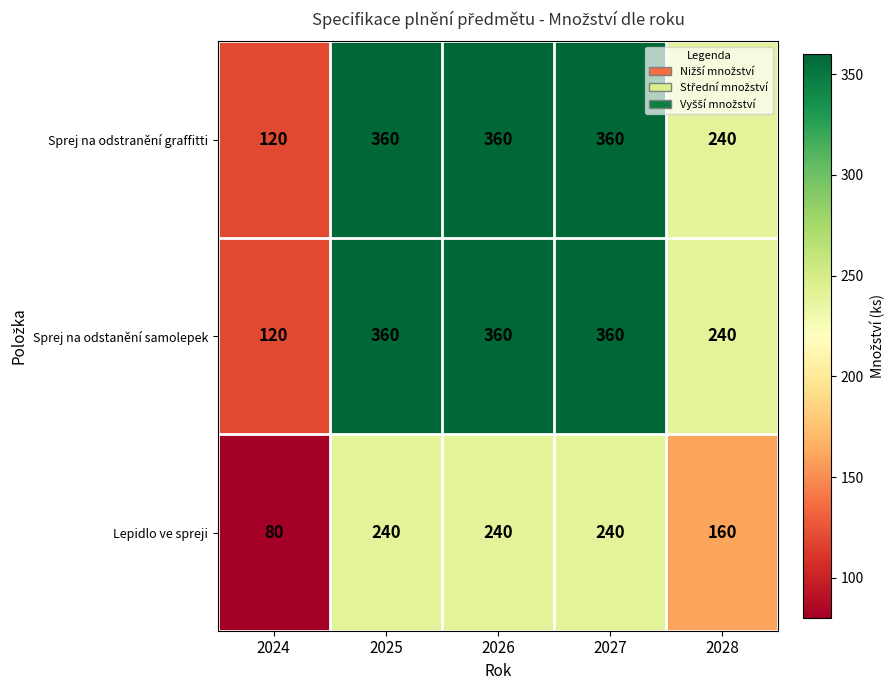

What is the maximum value shown in the chart?

360